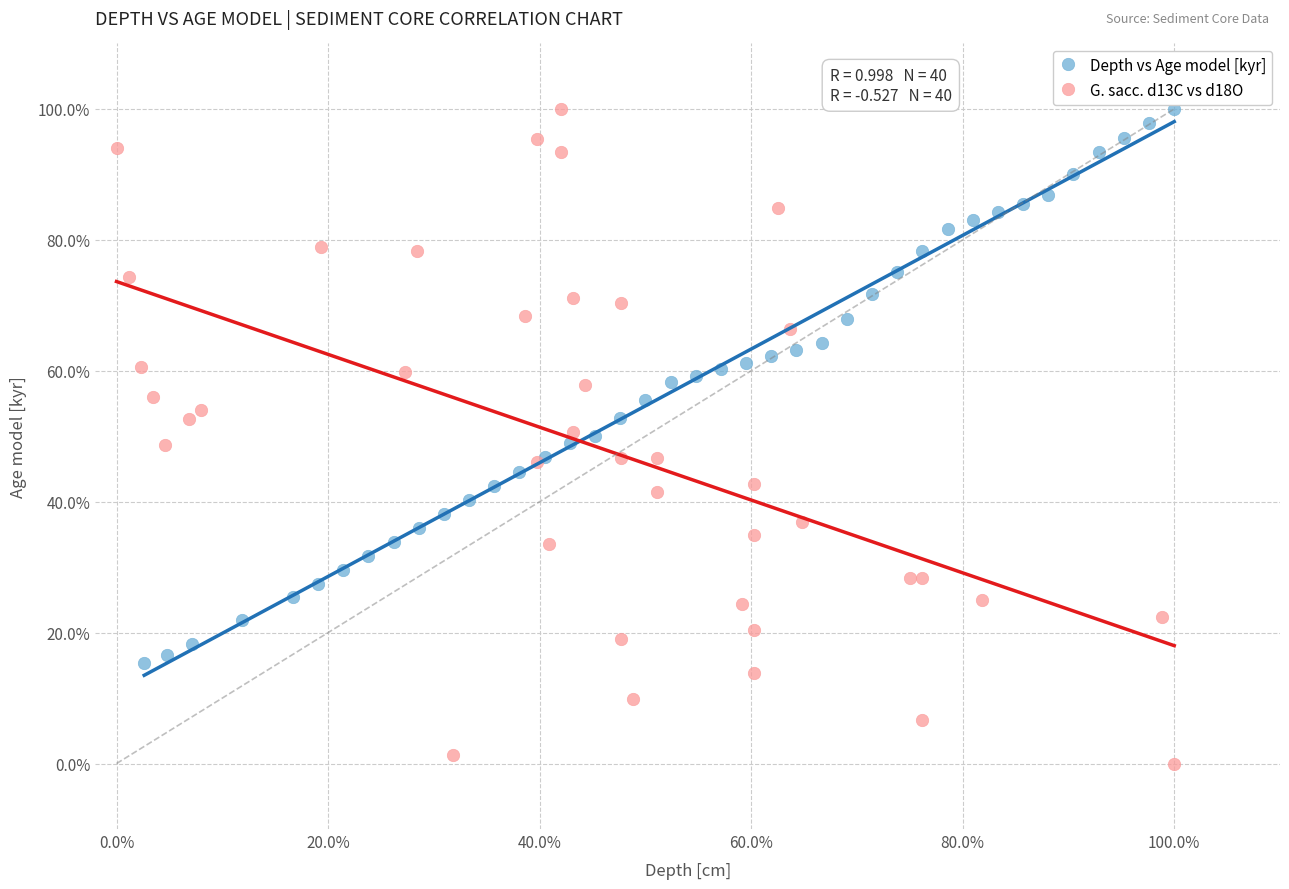

What are all the series names shown in the legend?

Depth vs Age model [kyr], G. sacc. d13C vs d18O